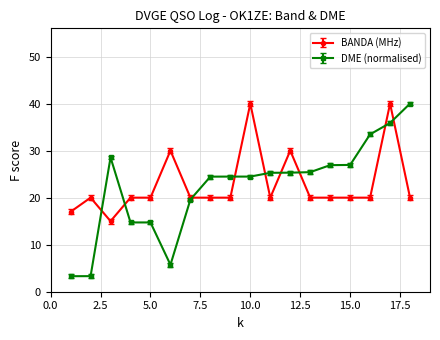

What is the value of the DME (normalised) point at the 9th from the left?

24.5